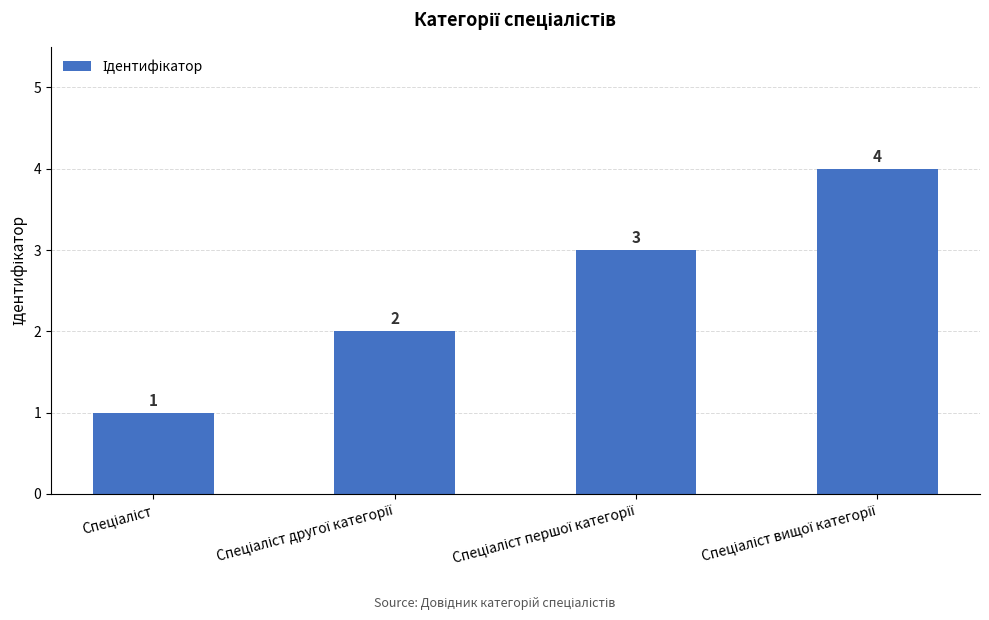

What is the sum of all values?

10